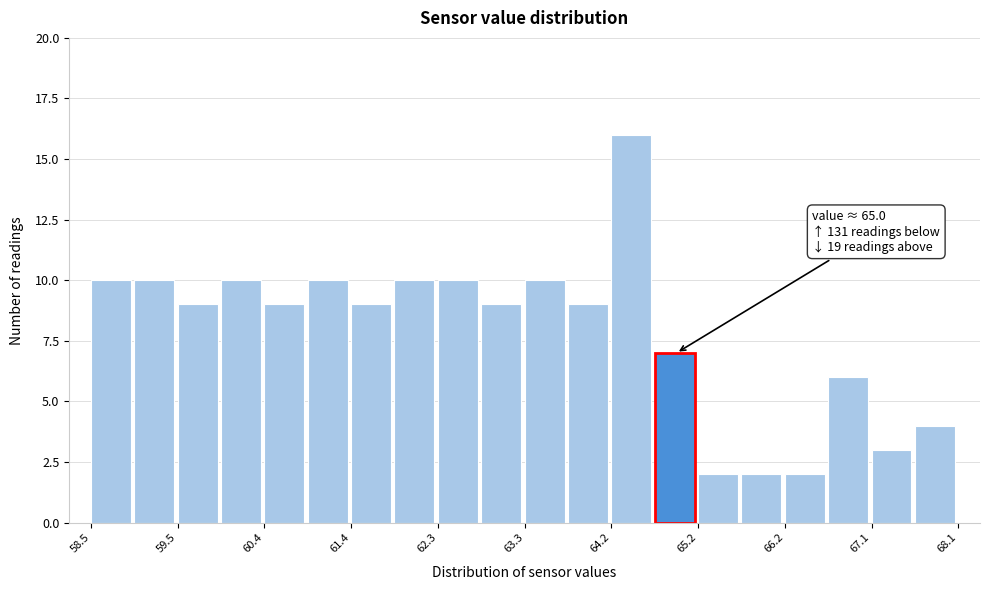

Which range on the x-axis has the tallest bar?

64.2 to 64.7